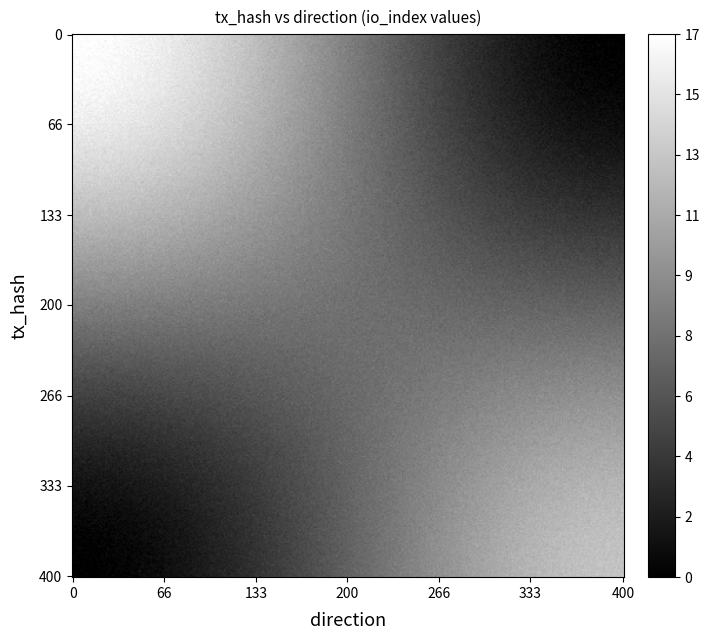

What is the maximum value shown in the chart?

17